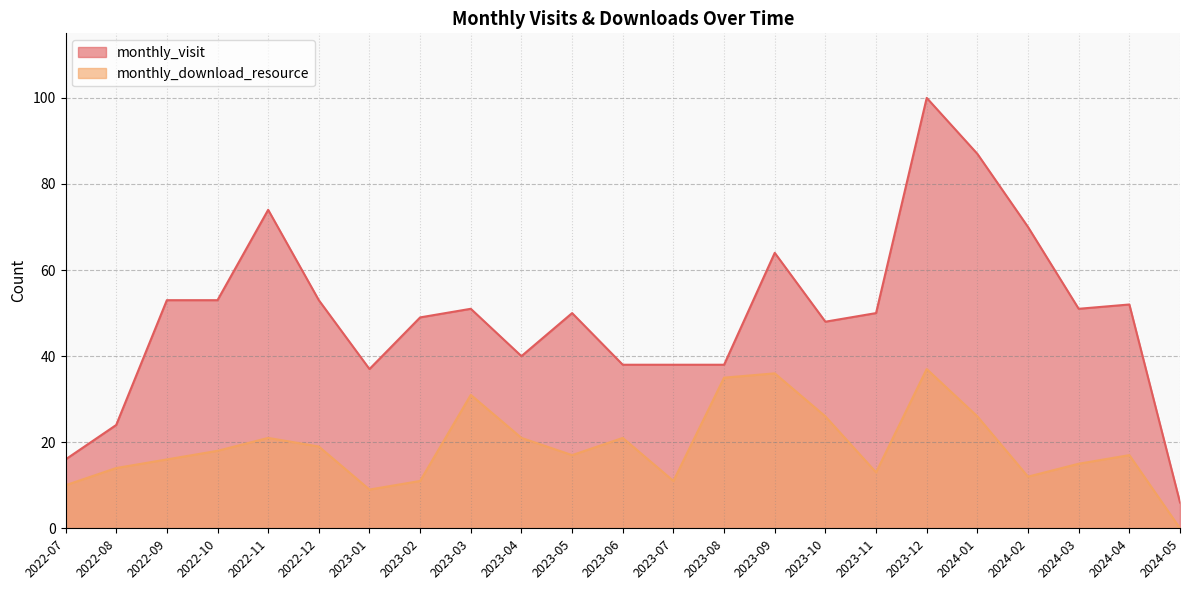

At which category is the sum across all series the highest?

2023-12